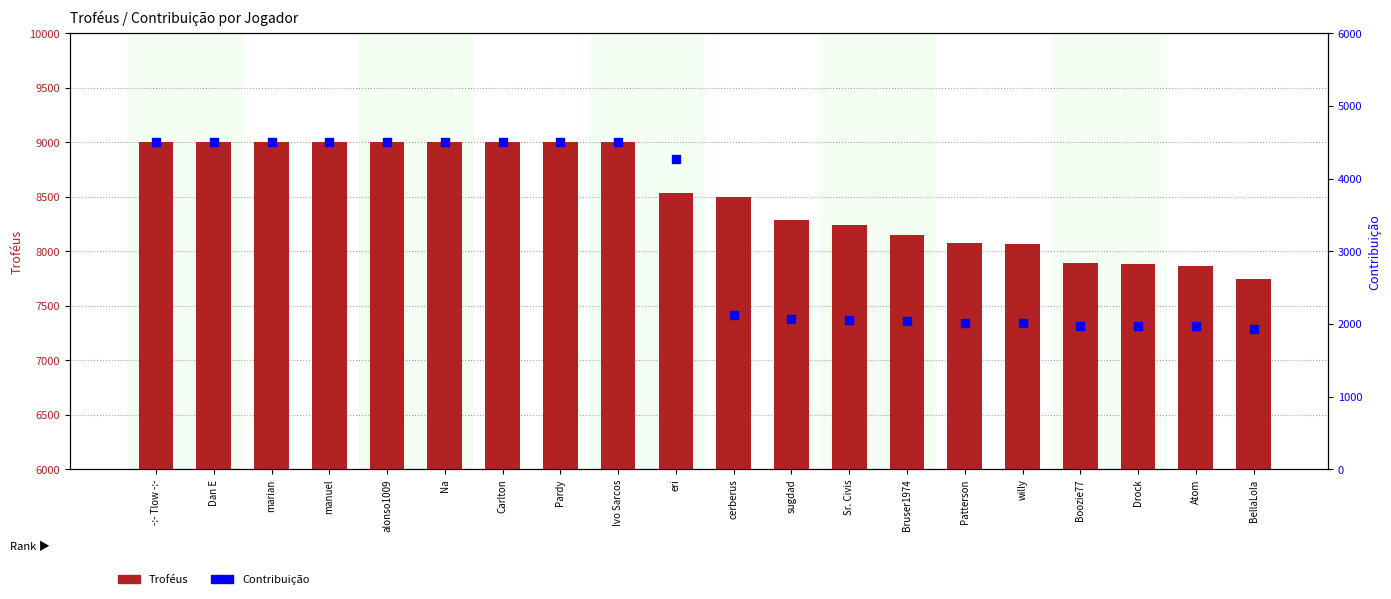

What are all the series names shown in the legend?

Troféus, Contribuição